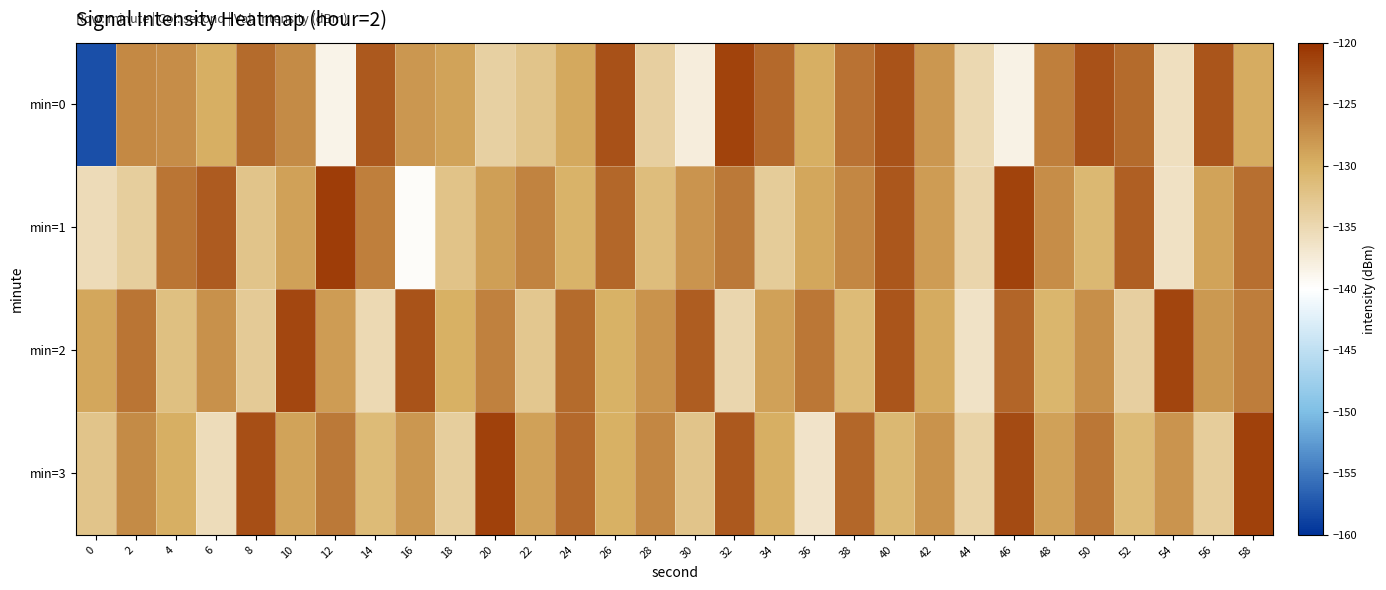

Which has a higher value, 48 or 24?

48